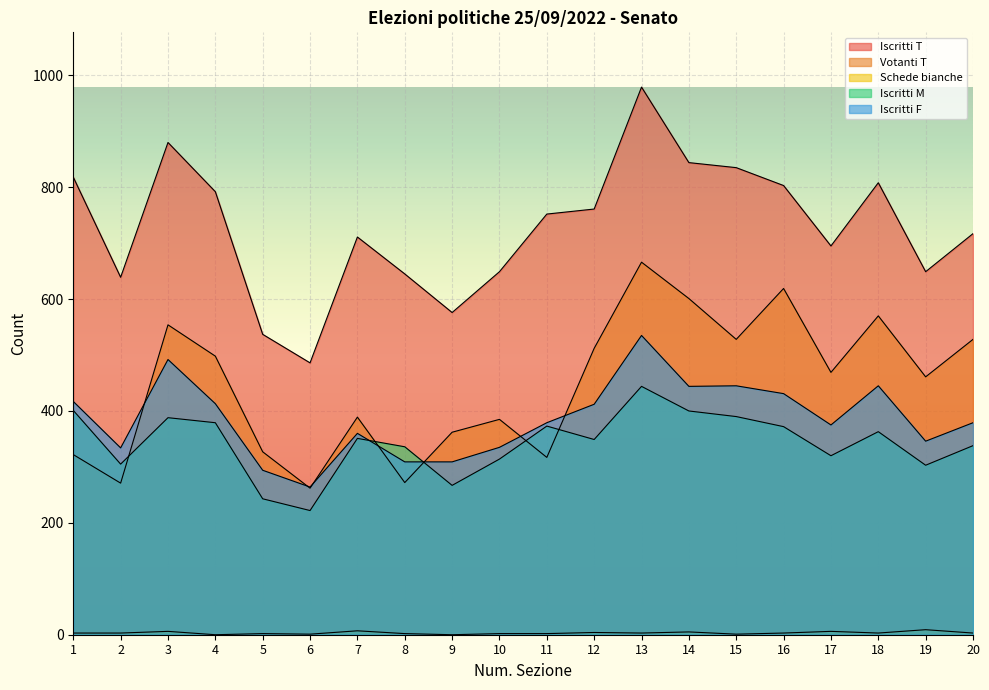

What is the value of the Iscritti M point at the 5th from the left?

243